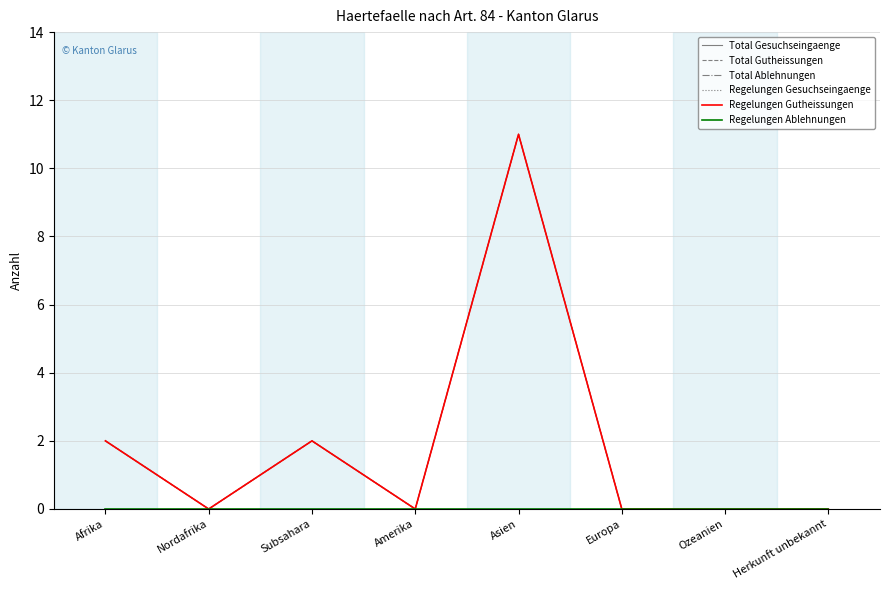

Which series changed the most between Subsahara and Herkunft unbekannt?

Total Gesuchseingaenge